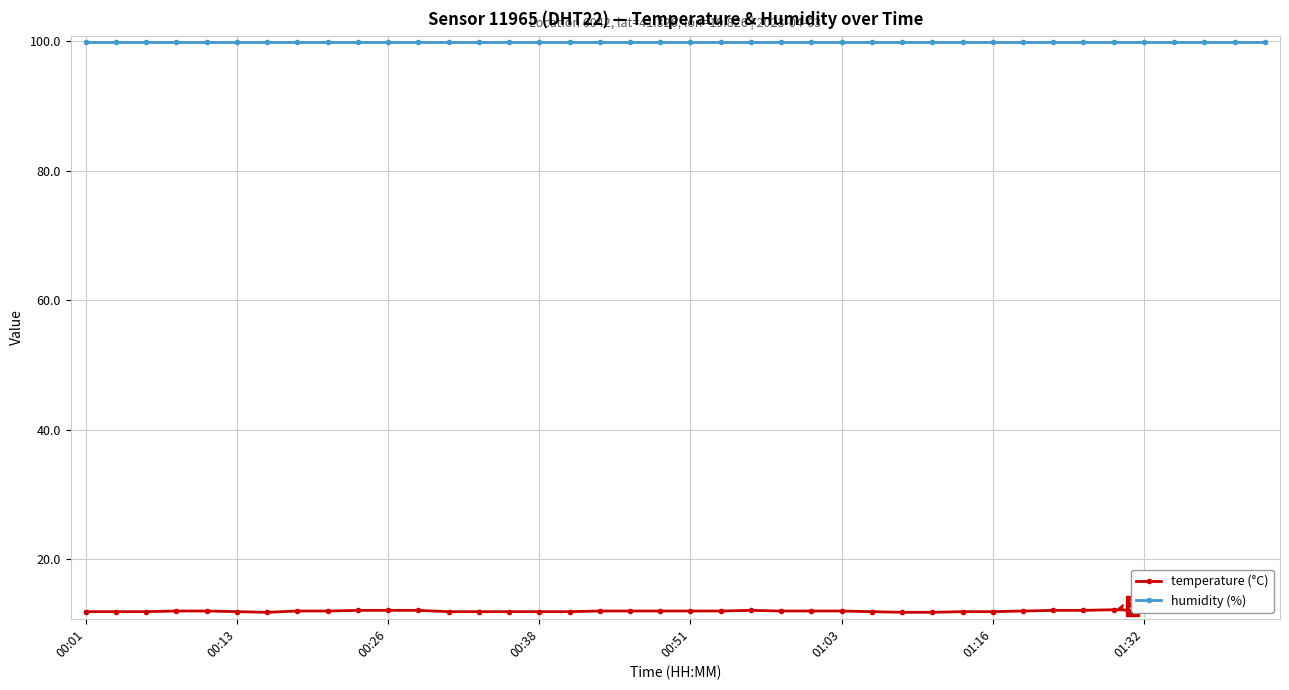

At which category is the sum across all series the highest?

34